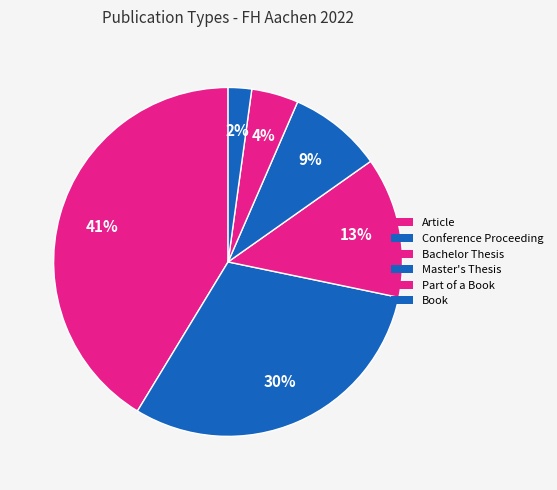

True or false: Book accounts for 1% of the total.

False